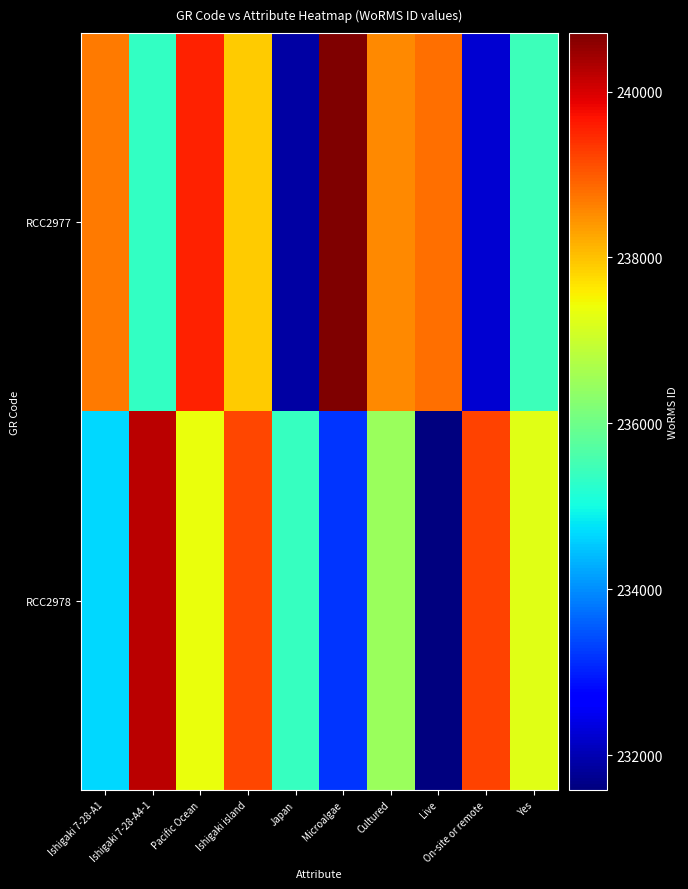

What is the difference between the highest and lowest values at Japan?

3492.4